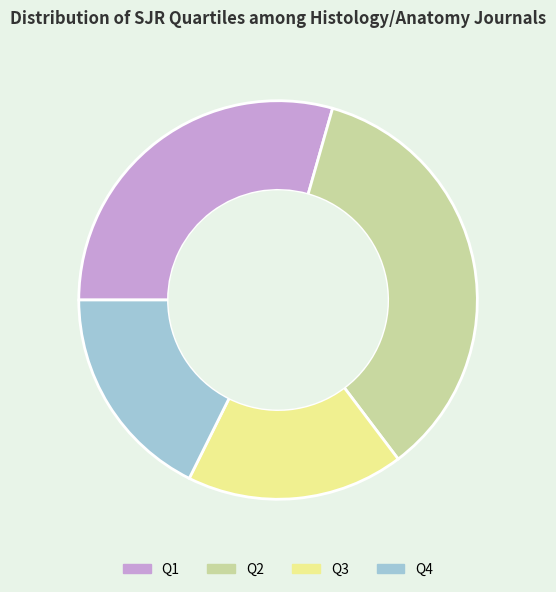

What is the largest slice in the pie chart?

Q2